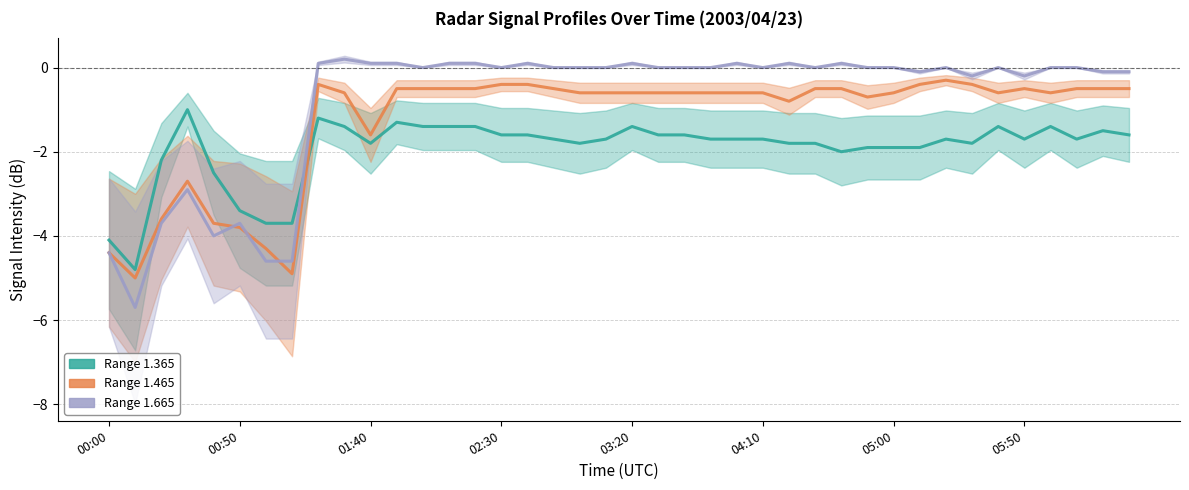

Which category has the lowest value across all series?

2003/04/23 00:10